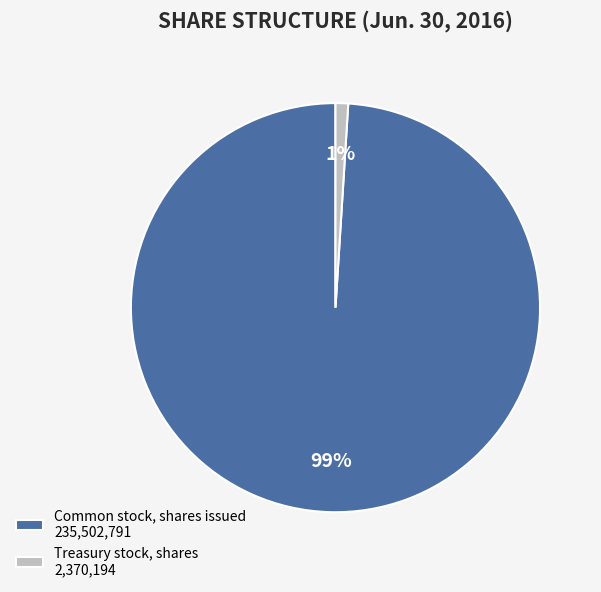

How many segments does this pie chart have?

2